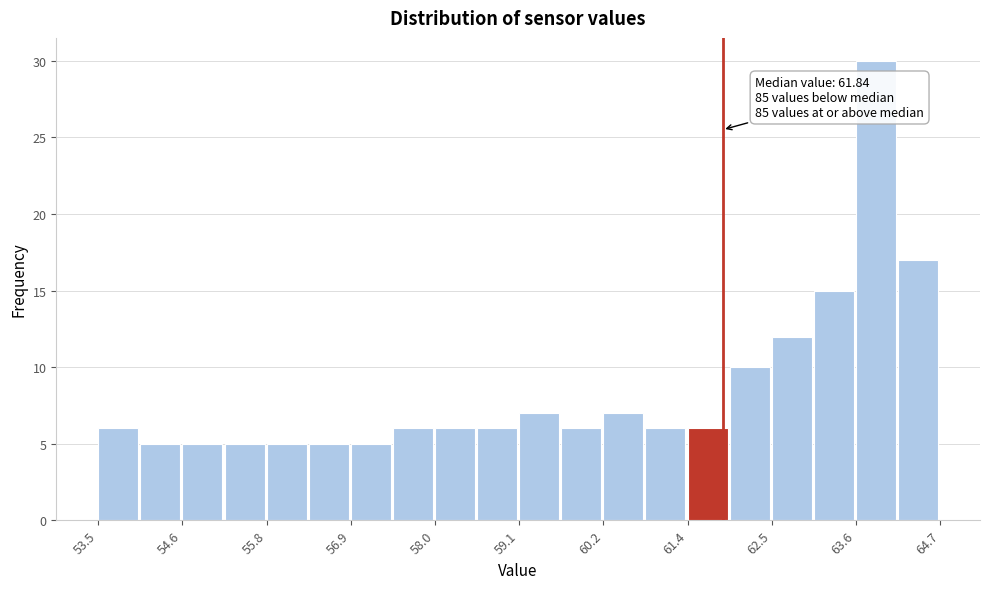

Read against the x-axis, roughly where is the centre of the tallest bar?

63.8